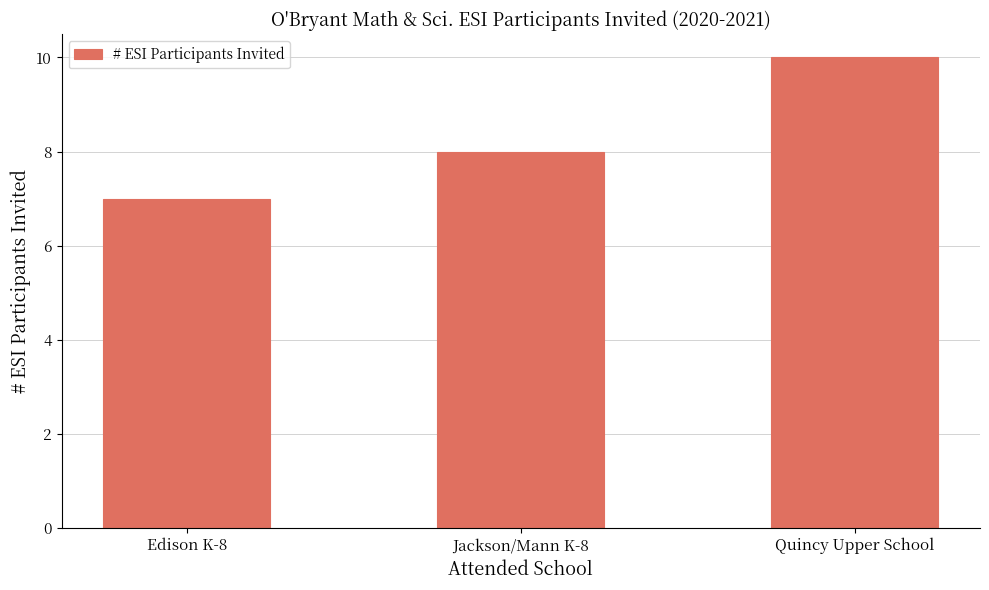

What is the sum of all values?

25